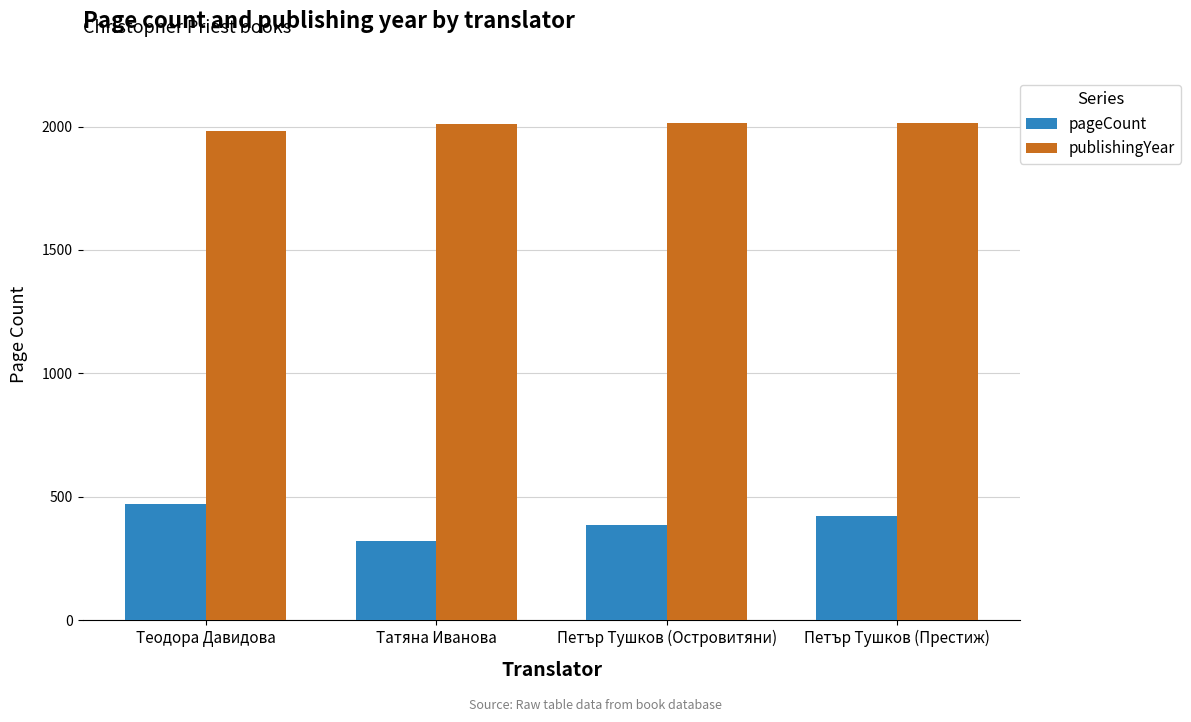

What is the sum of all pageCount values?

1600